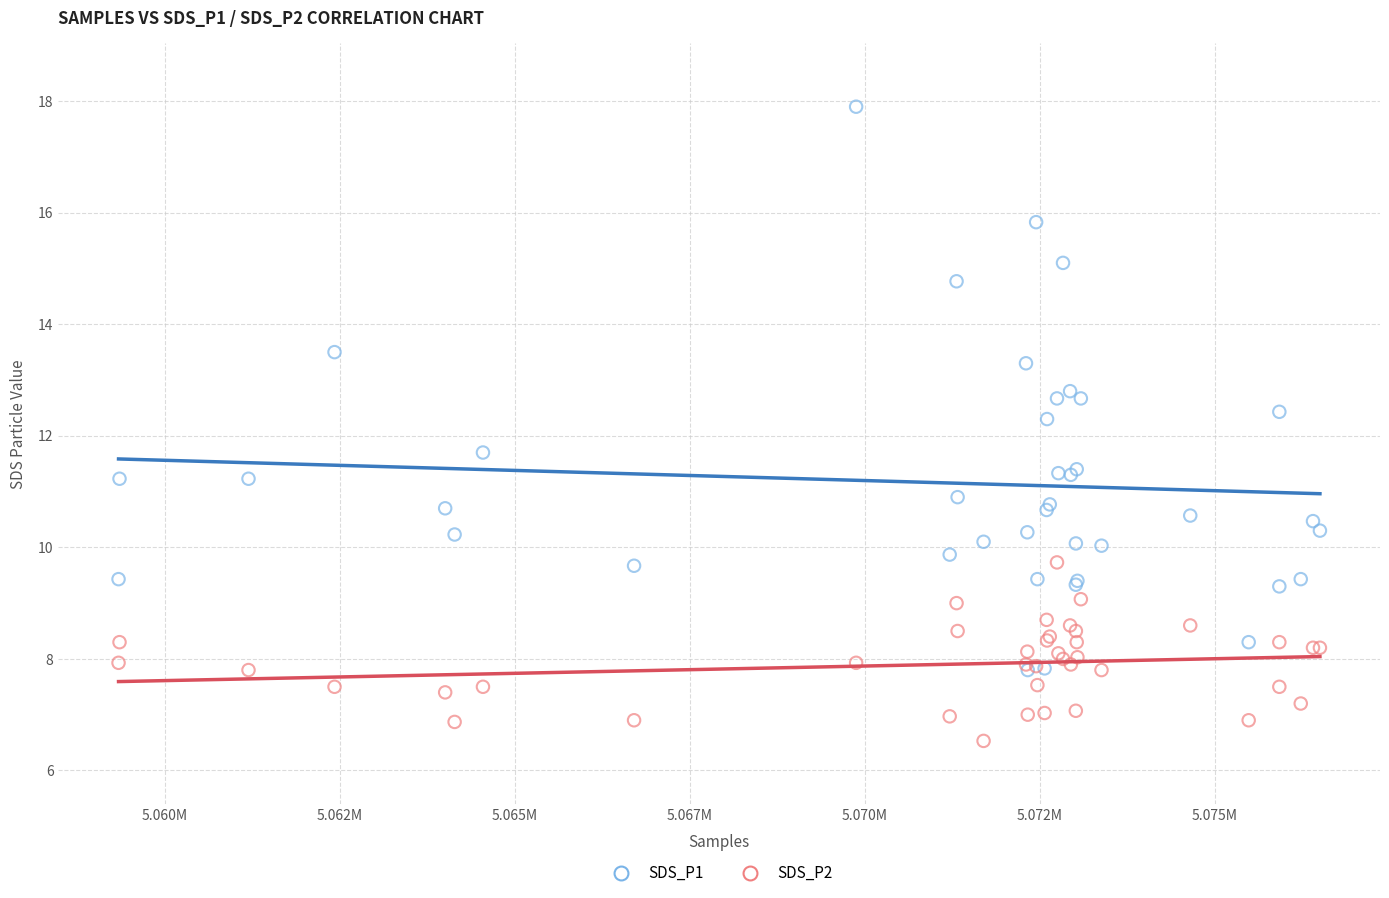

Which series has the widest spread of Y values?

SDS_P1